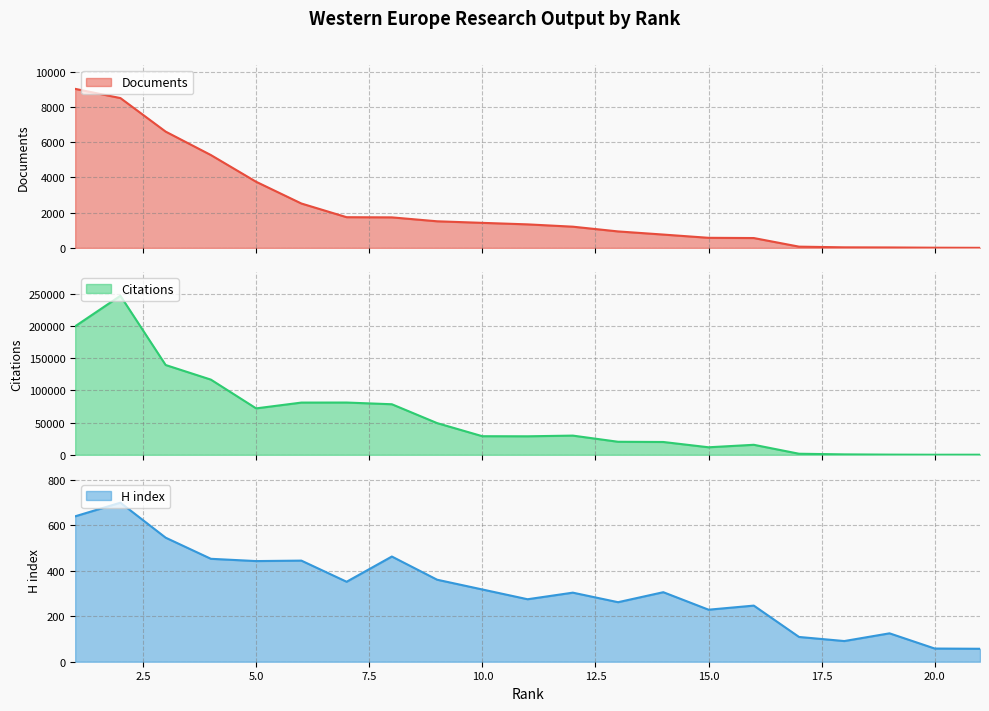

What is the difference between the highest and lowest values at 13?

19995